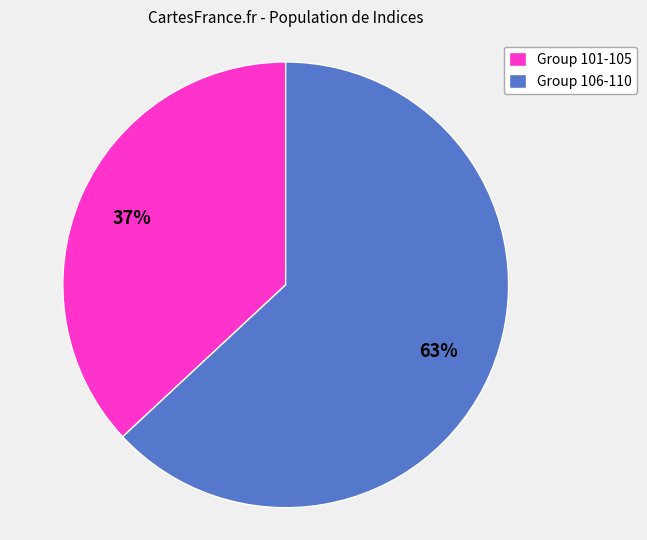

What percentage is the Group 106-110 slice, to the nearest percent?

63%